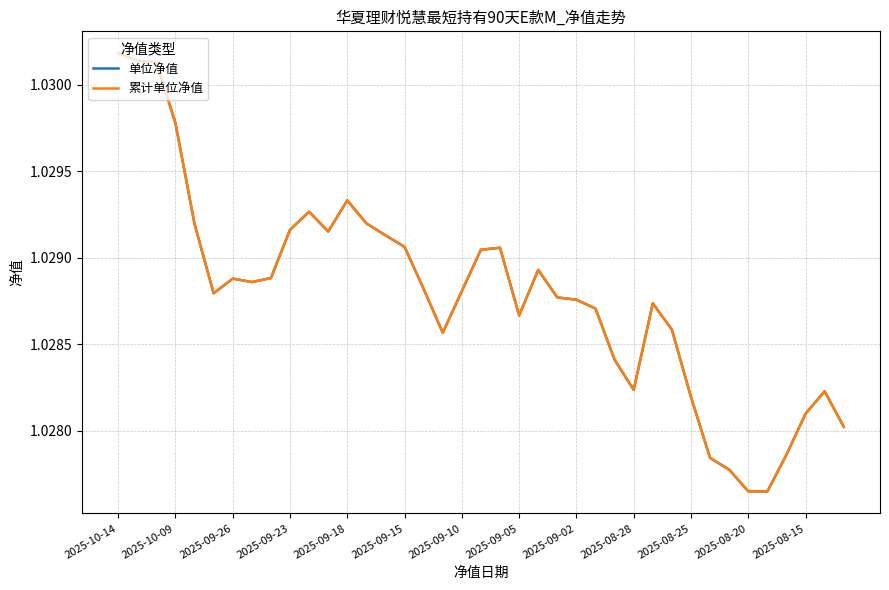

What is the value of the 累计单位净值 point at the 39th from the left?

1.0